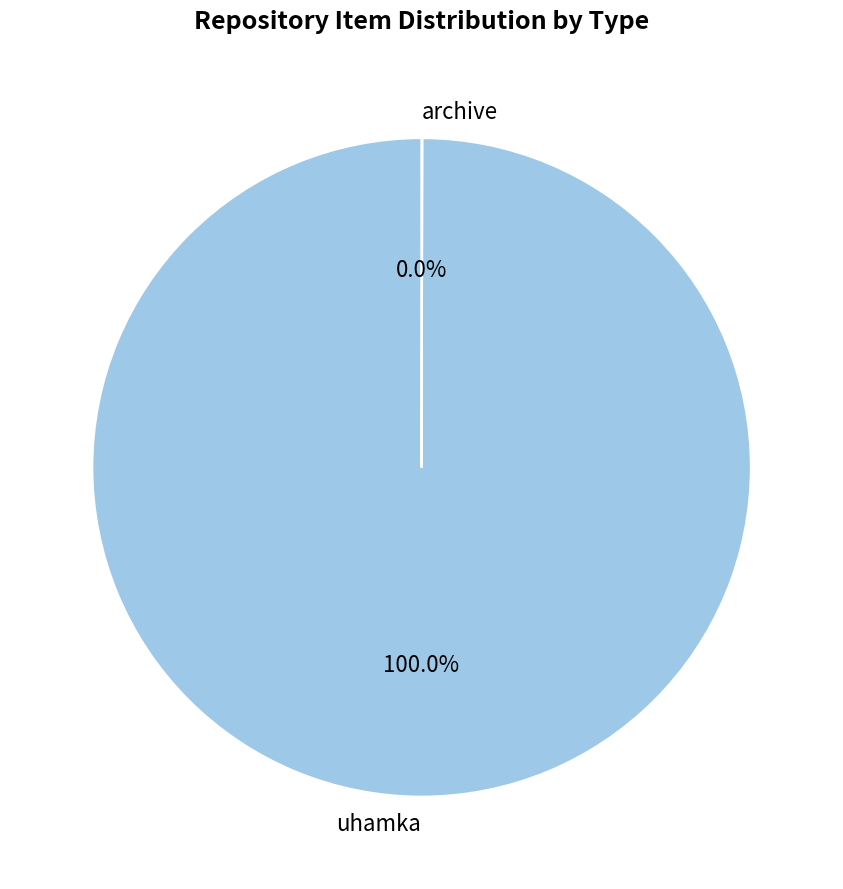

To the nearest percent, what portion does uhamka represent?

100%